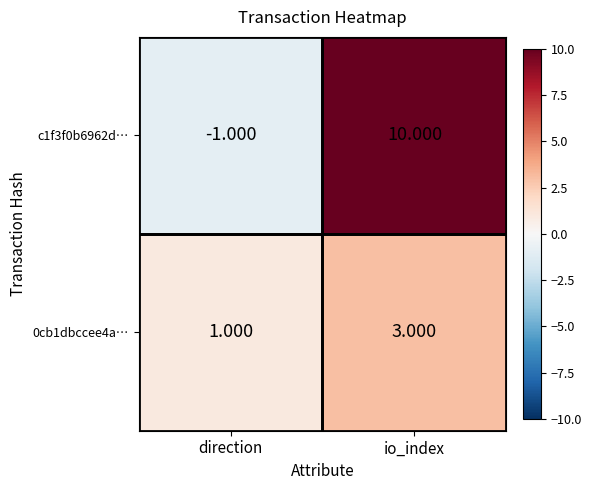

At which category does the chart reach its minimum across all series?

direction